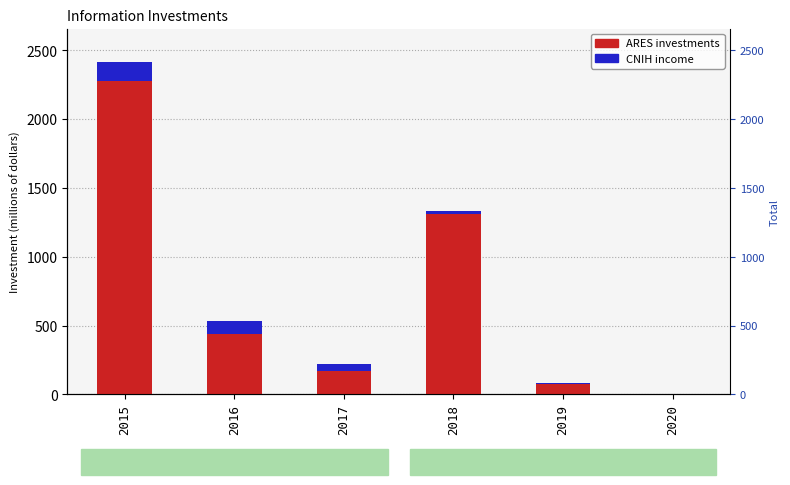

What is the difference between the maximum and second lowest values in the CNIH income series?

132.7